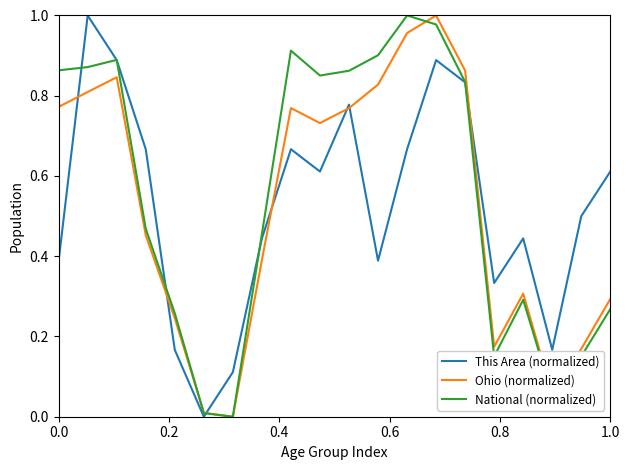

The This Area (normalized) series shows 0.7 at 0.0. True or false?

False